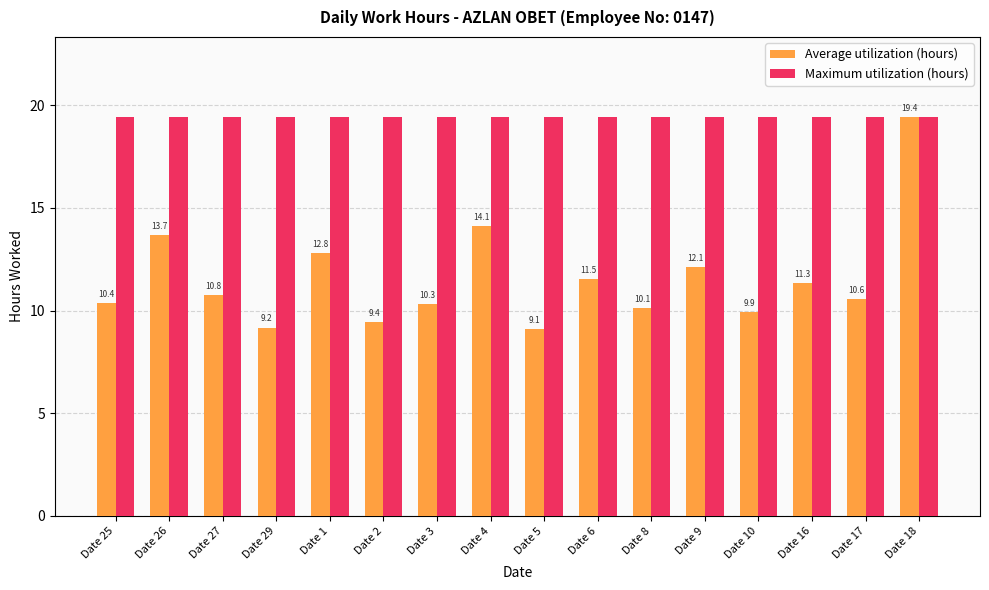

How many groups of bars are there?

16